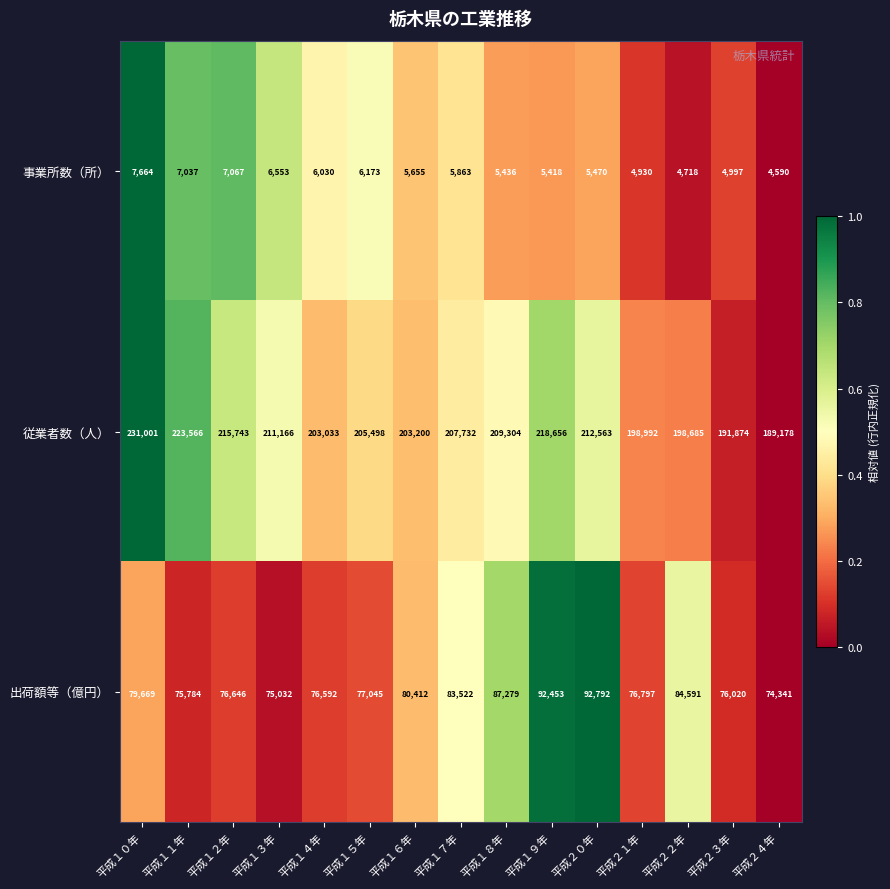

List the series in order of their overall mean, highest first.

従業者数（人）, 出荷額等（億円）, 事業所数（所）